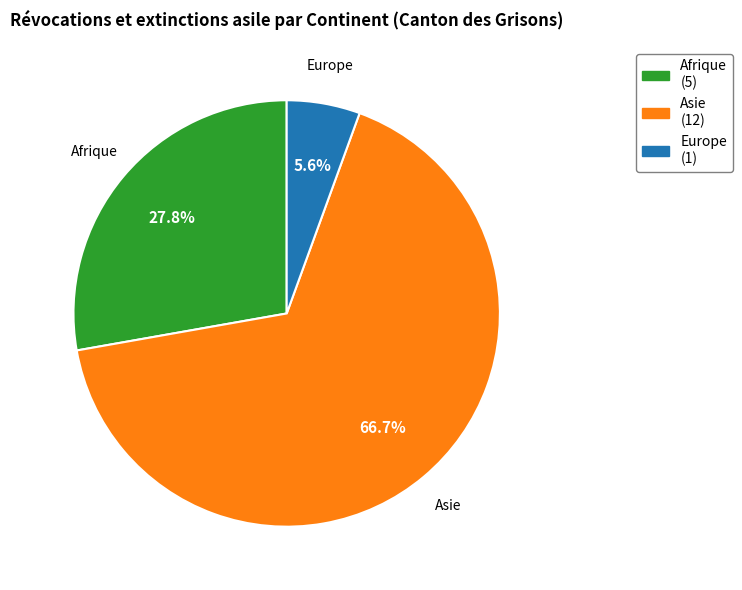

True or false: Afrique accounts for 28% of the total.

True